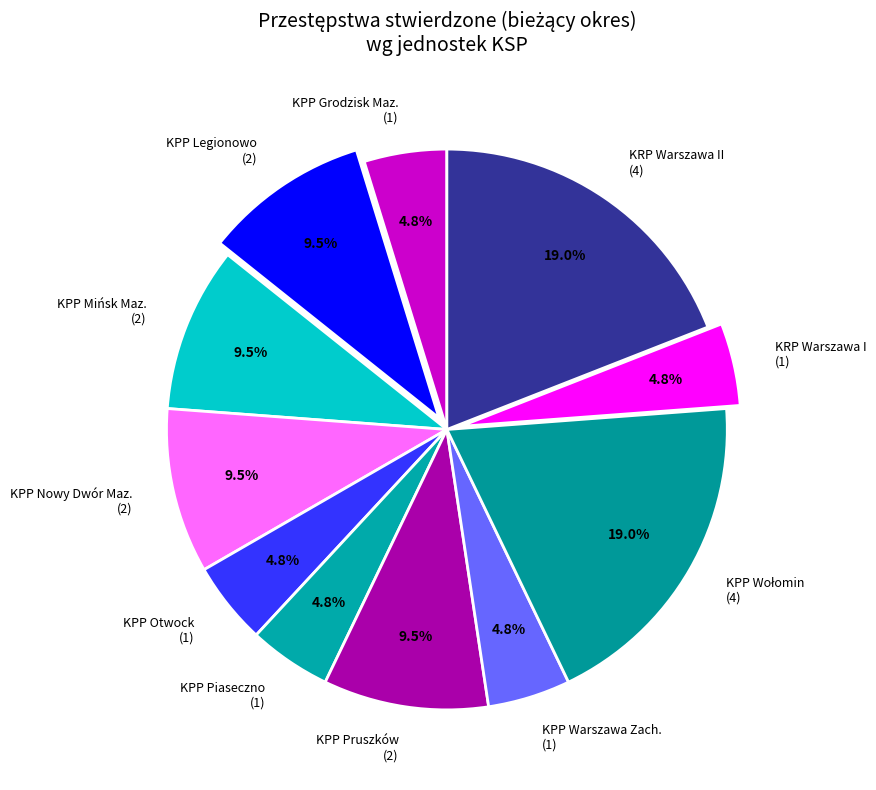

What portion of the pie excludes KPP Otwock (1)?

95.2%